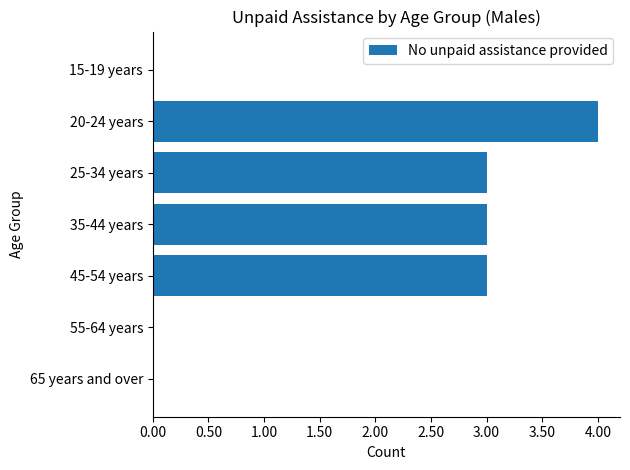

Is it true that the value at 20-24 years is 6?

False